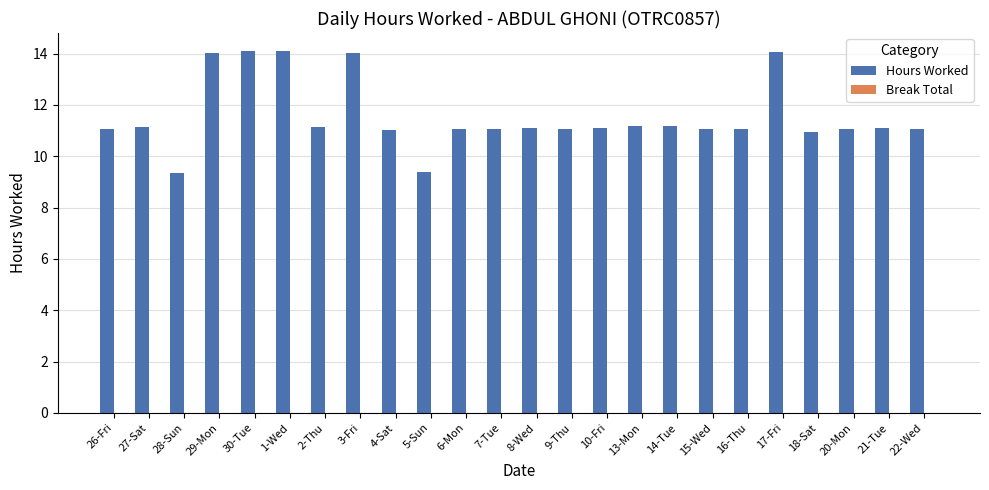

How many data points does each series have?

24